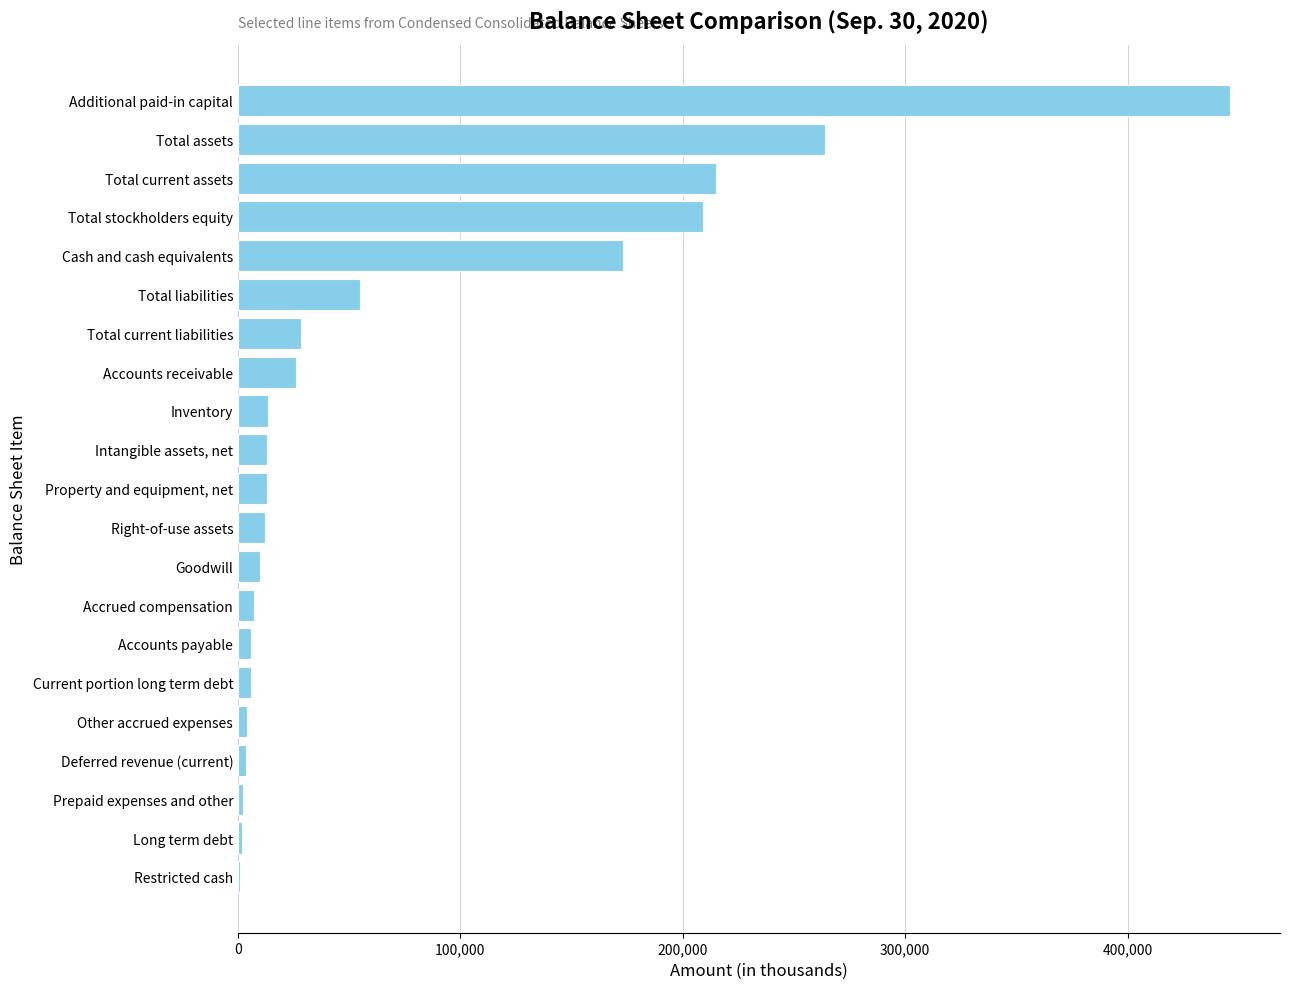

What is the change in value from Right-of-use assets to Total liabilities?

+43045